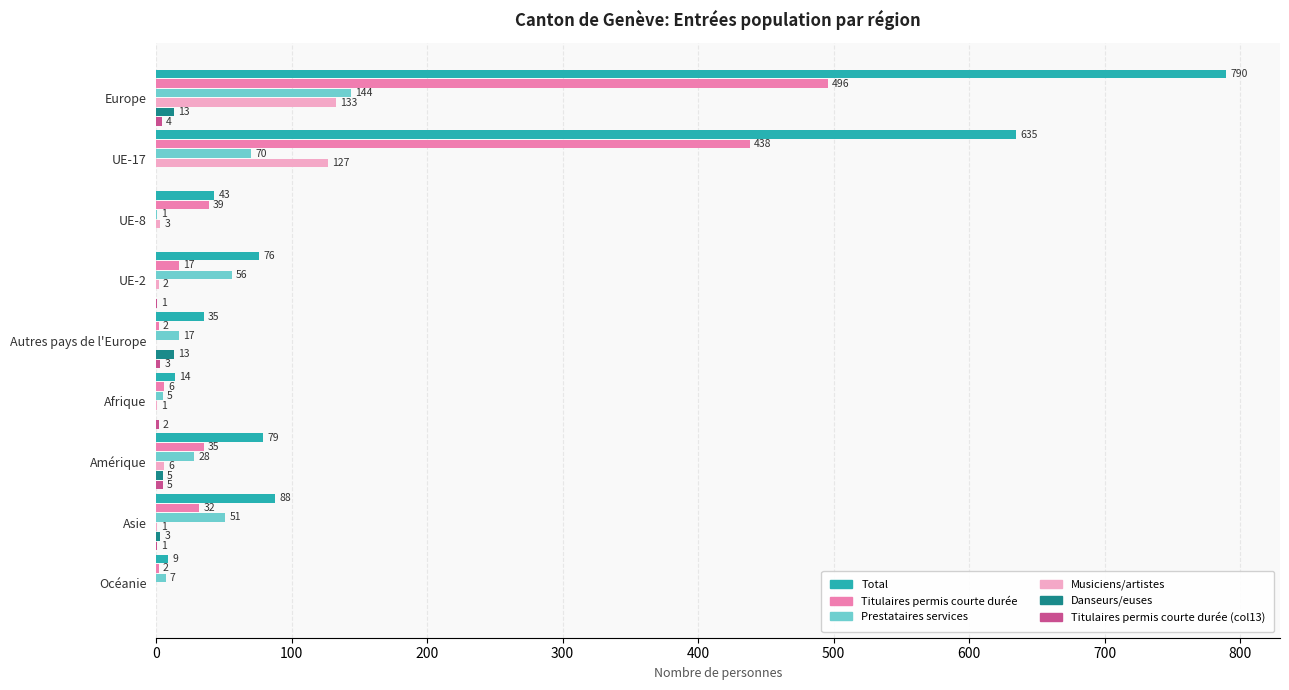

The value of Prestataires services at Asie is 51. True or false?

True